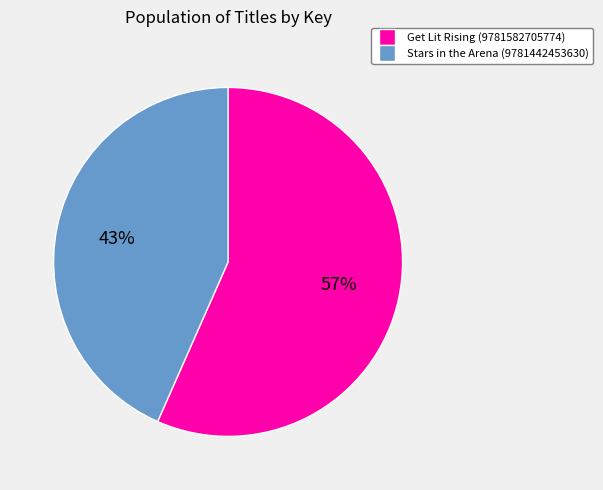

What is the smallest slice in the pie chart?

Stars in the Arena (9781442453630)